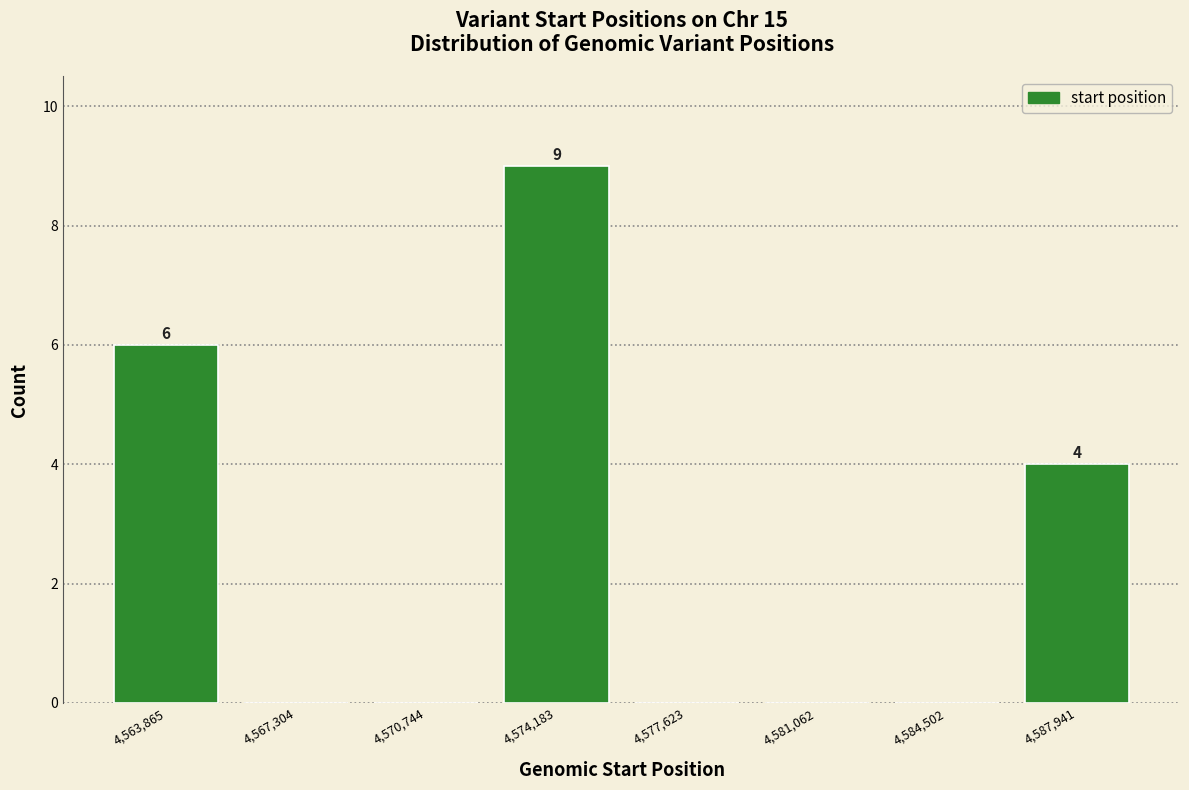

Reading right to left, transcribe all the data shown in this chart.

4,587,941=4	4,584,502=0	4,581,062=0	4,577,623=0	4,574,183=9	4,570,744=0	4,567,304=0	4,563,865=6